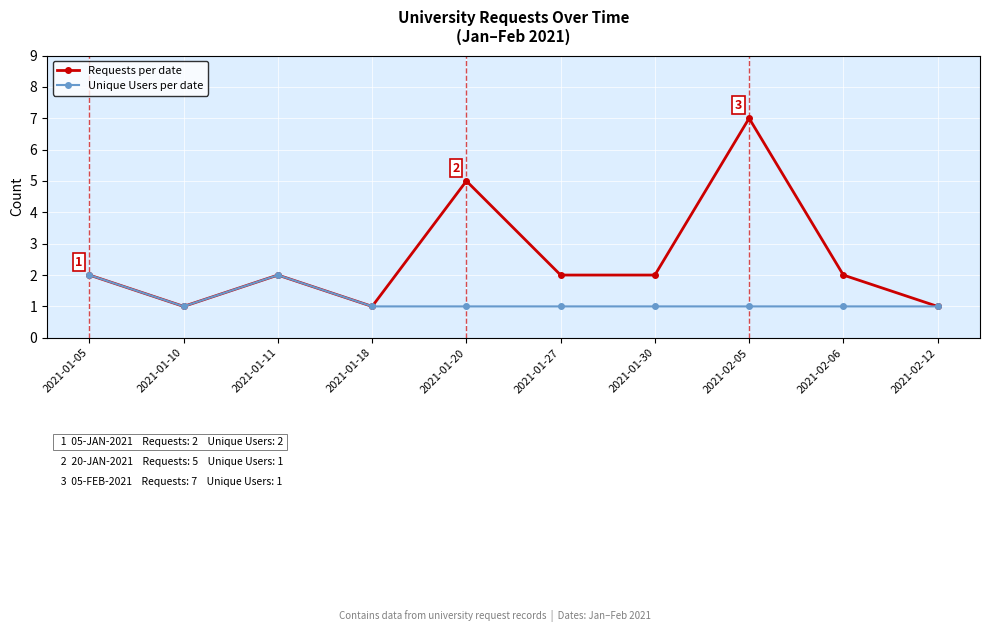

Reading left to right, what are all the values shown in this chart?

Requests per date: 2021-01-05=2	2021-01-10=1	2021-01-11=2	2021-01-18=1	2021-01-20=5	2021-01-27=2	2021-01-30=2	2021-02-05=7	2021-02-06=2	2021-02-12=1
Unique Users per date: 2021-01-05=2	2021-01-10=1	2021-01-11=2	2021-01-18=1	2021-01-20=1	2021-01-27=1	2021-01-30=1	2021-02-05=1	2021-02-06=1	2021-02-12=1